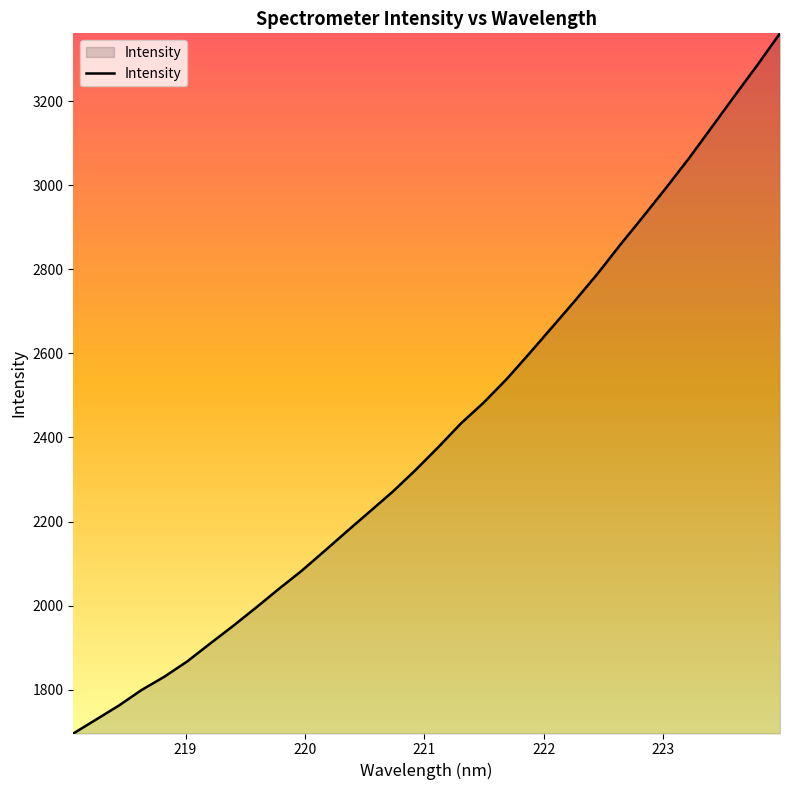

What is the smallest value displayed?

1695.6